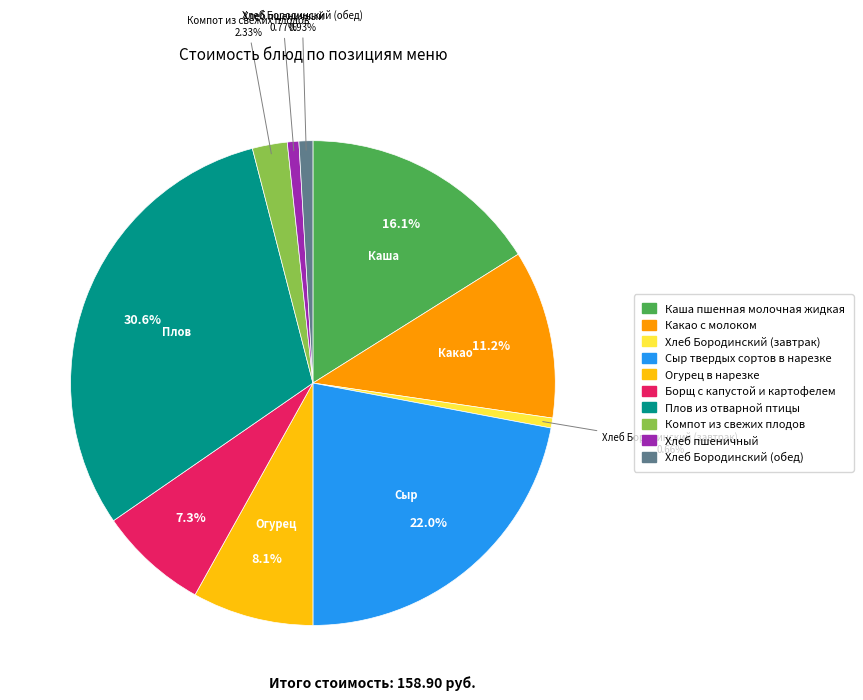

Is Борщ с капустой и картофелем the majority of the pie?

No